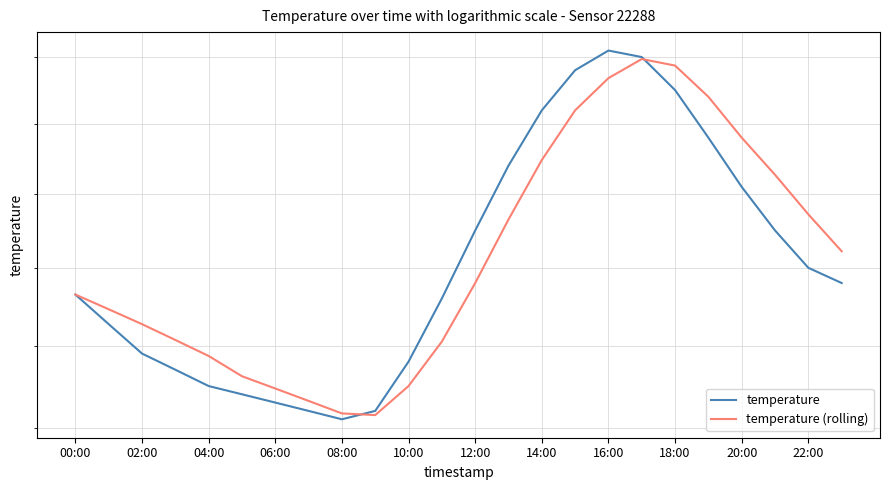

Does the chart have visible grid lines?

Yes